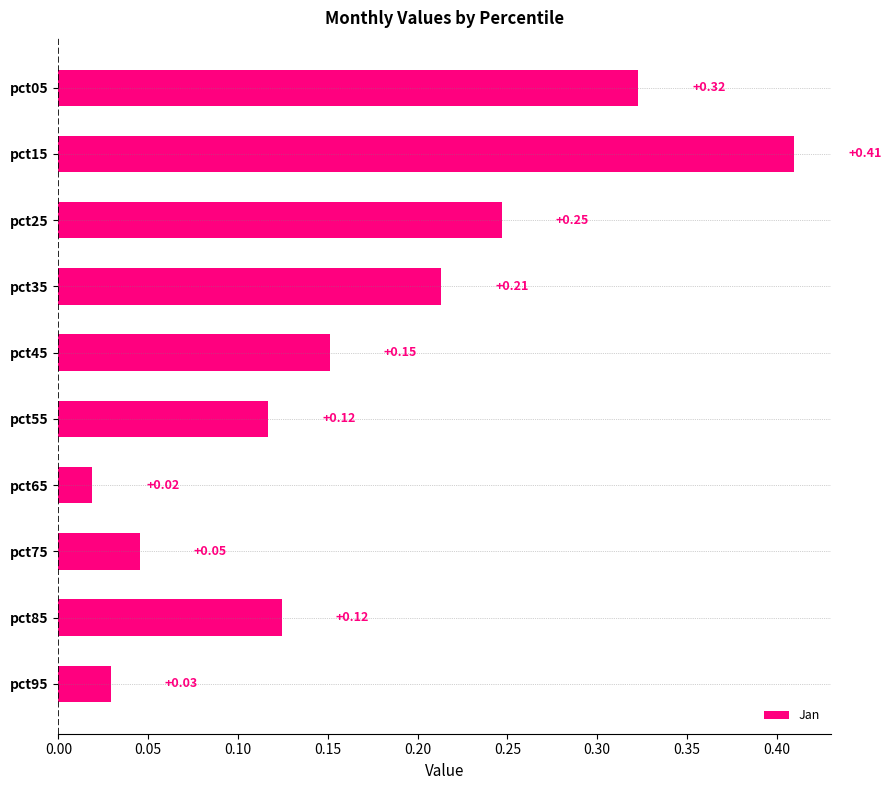

How many bars are there in total?

10